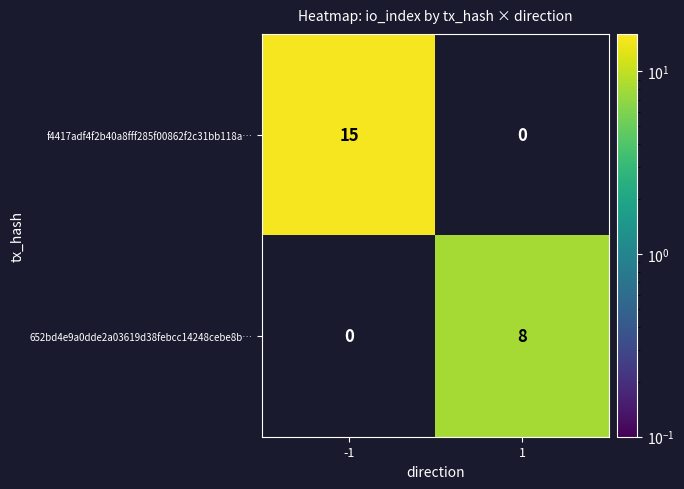

Read the f4417adf4f2b40a8fff285f00862f2c31bb118a… value at -1, to the nearest 10.

20